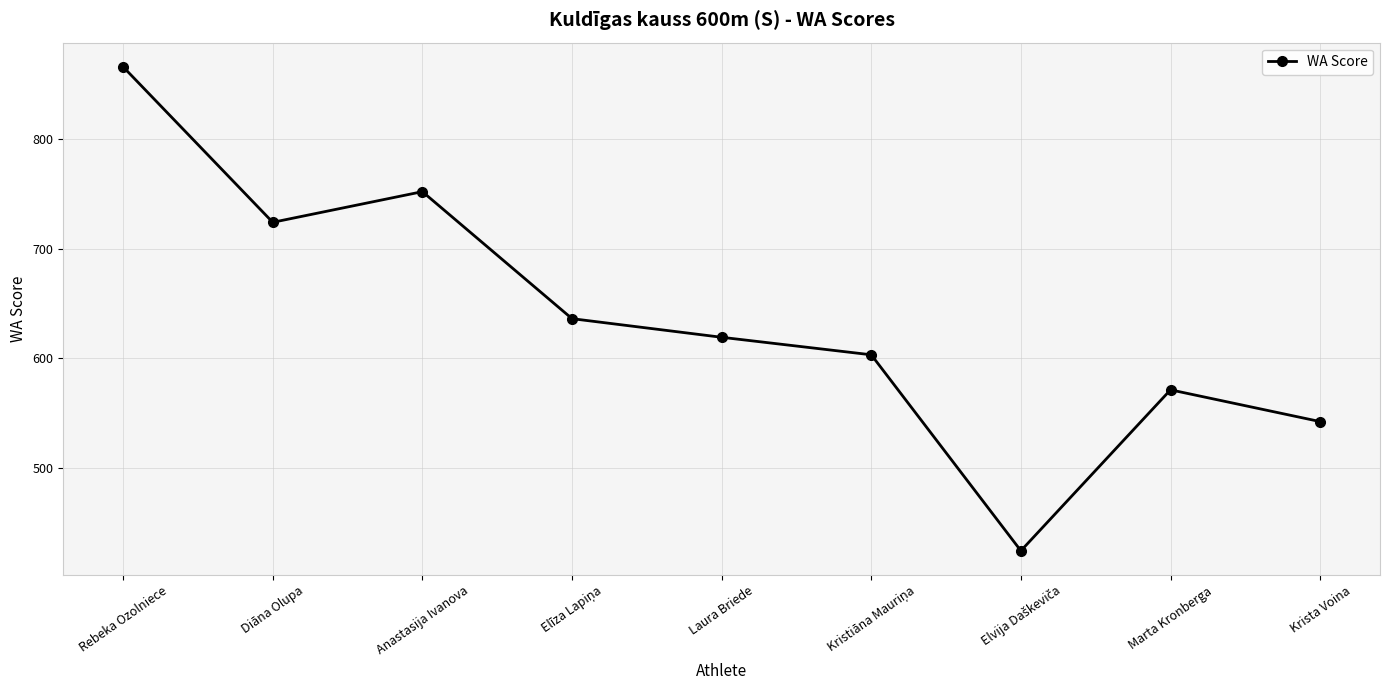

How many points are higher than both their immediate neighbors (excluding endpoints)?

2